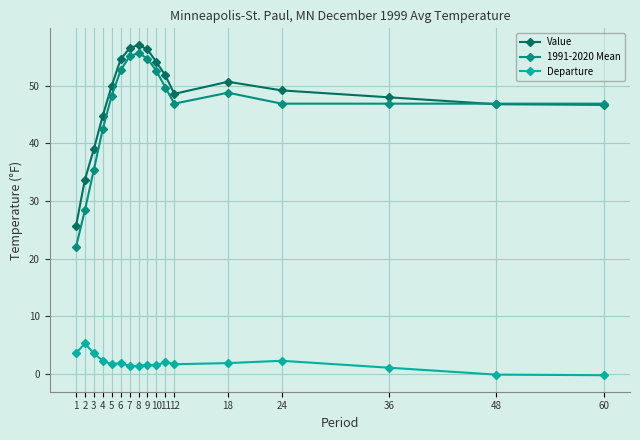

True or false: Departure has more than 1 points higher than both neighbors.

True